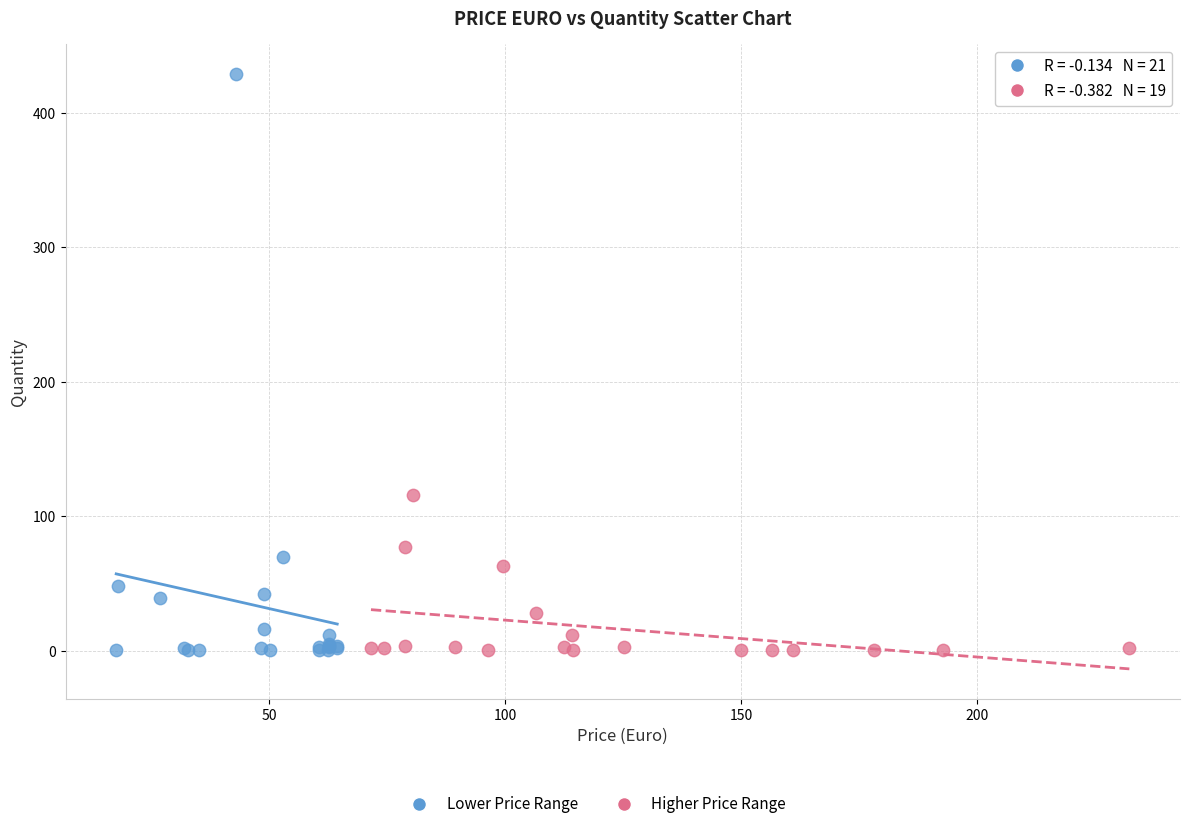

Which series contains the highest Y value?

Lower Price Range